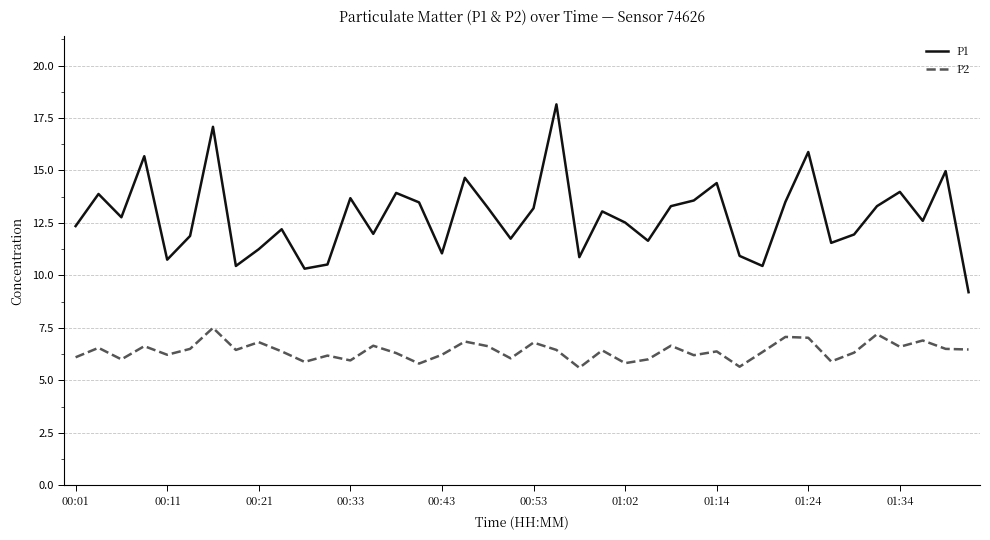

Which series has the largest total across all categories?

P1